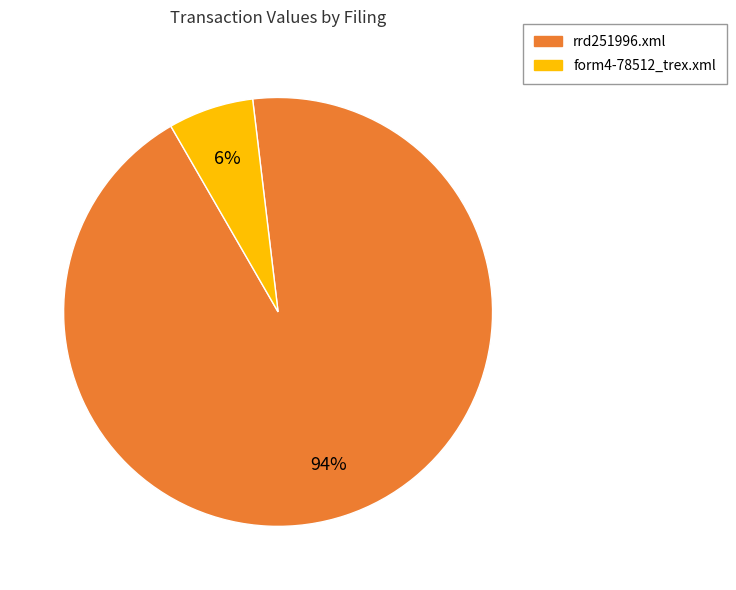

How many segments does this pie chart have?

2